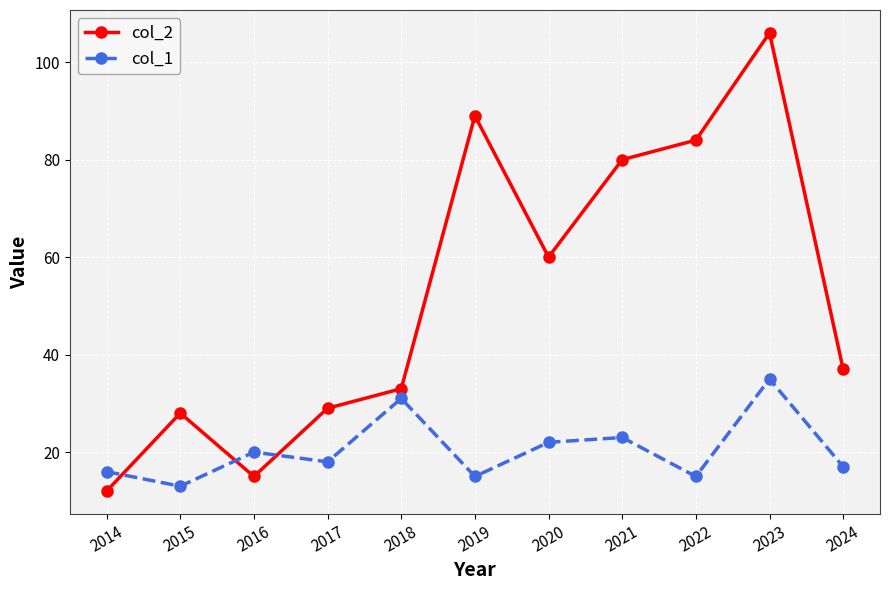

What are all the series names shown in the legend?

col_2, col_1